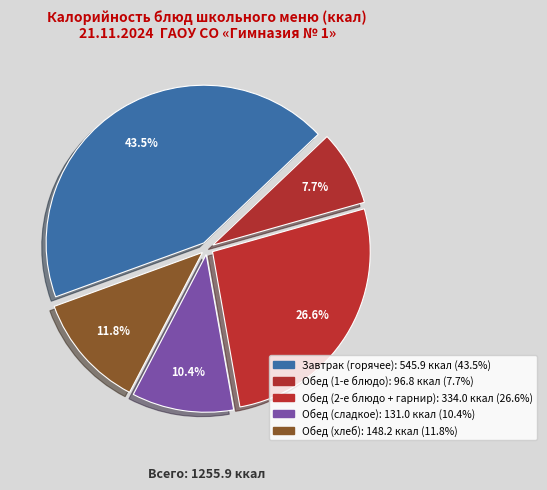

How many slices are in this pie chart?

5